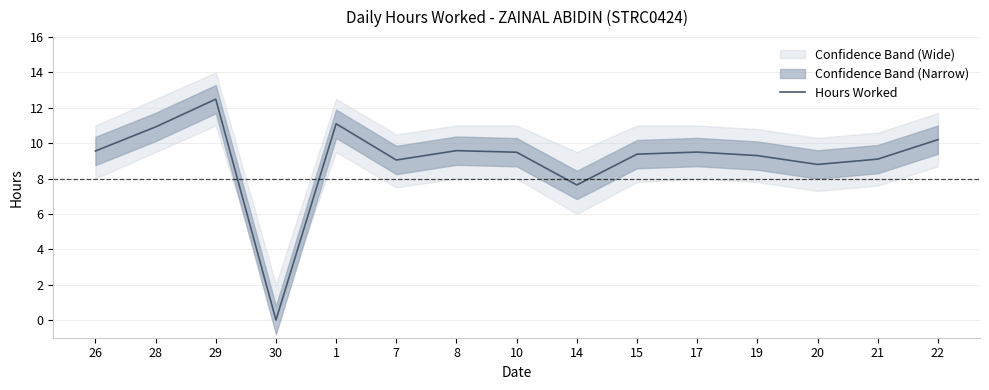

List the labels in order of value, smallest first.

30, 14, 20, 7, 21, 19, 15, 10, 17, 26, 8, 22, 28, 1, 29